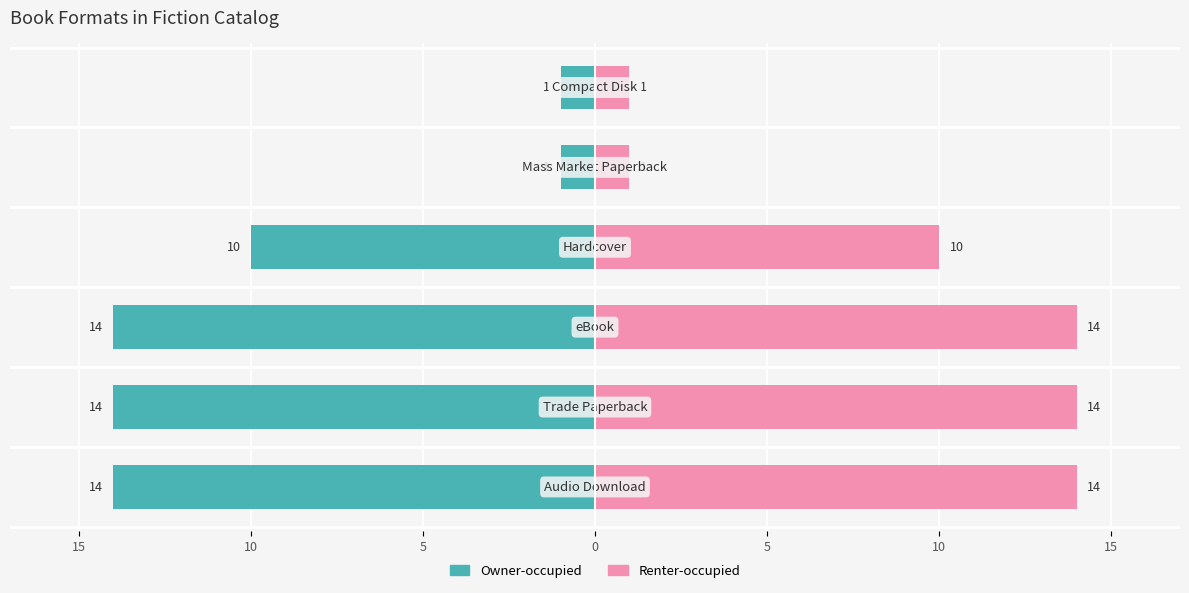

Reading left to right, what are all the values shown in this chart?

Owner-occupied: 15=-14	10=-14	5=-14	0=-10	5=-1	10=-1
Renter-occupied: 15=14	10=14	5=14	0=10	5=1	10=1